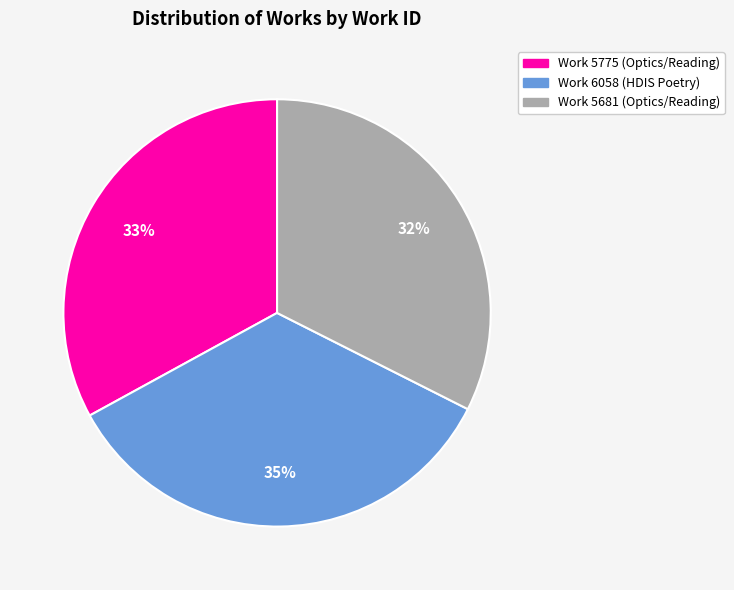

Is there any slice that represents more than half of the pie?

No